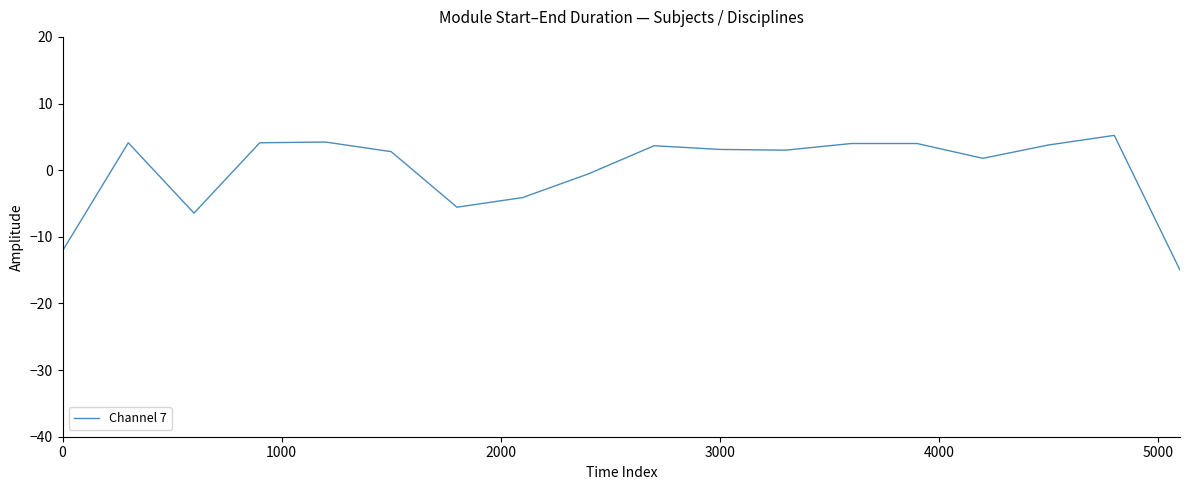

What is the maximum value shown in the chart?

5.2